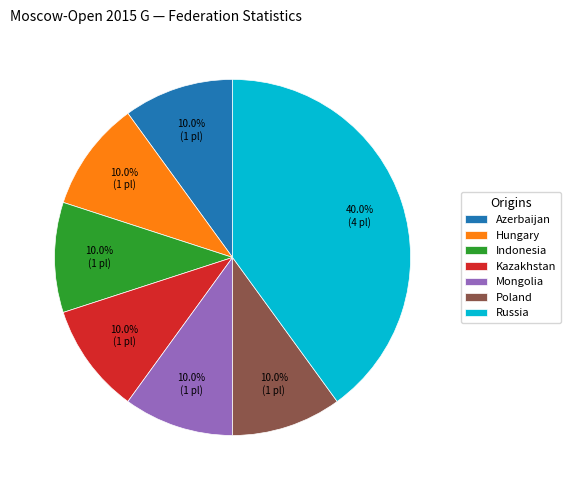

The Hungary slice represents 10% of the pie. True or false?

True